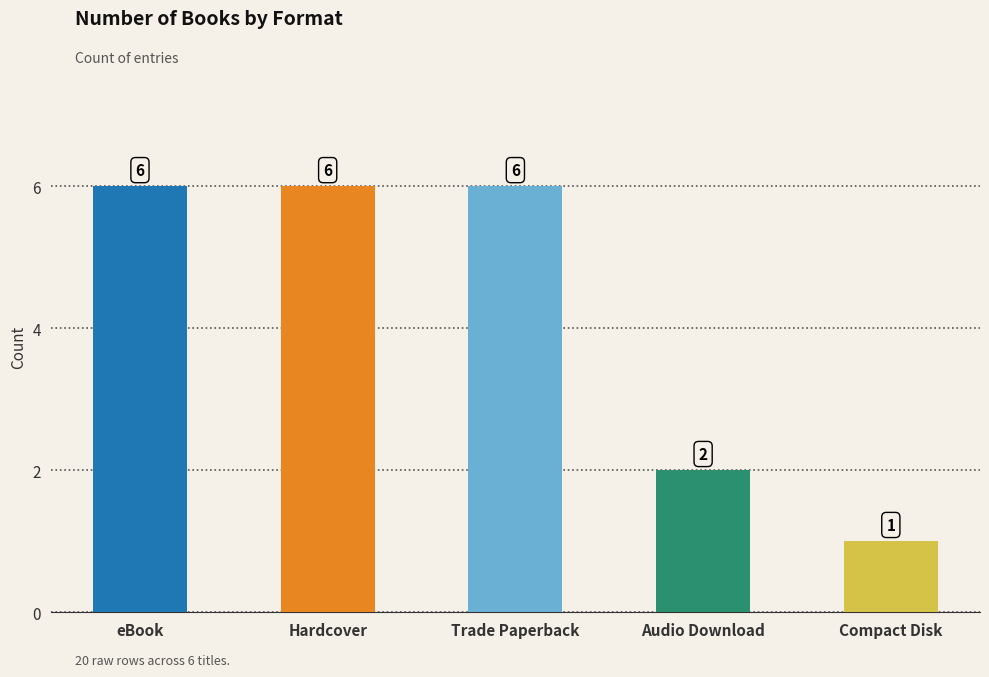

The value at eBook is 10. True or false?

False